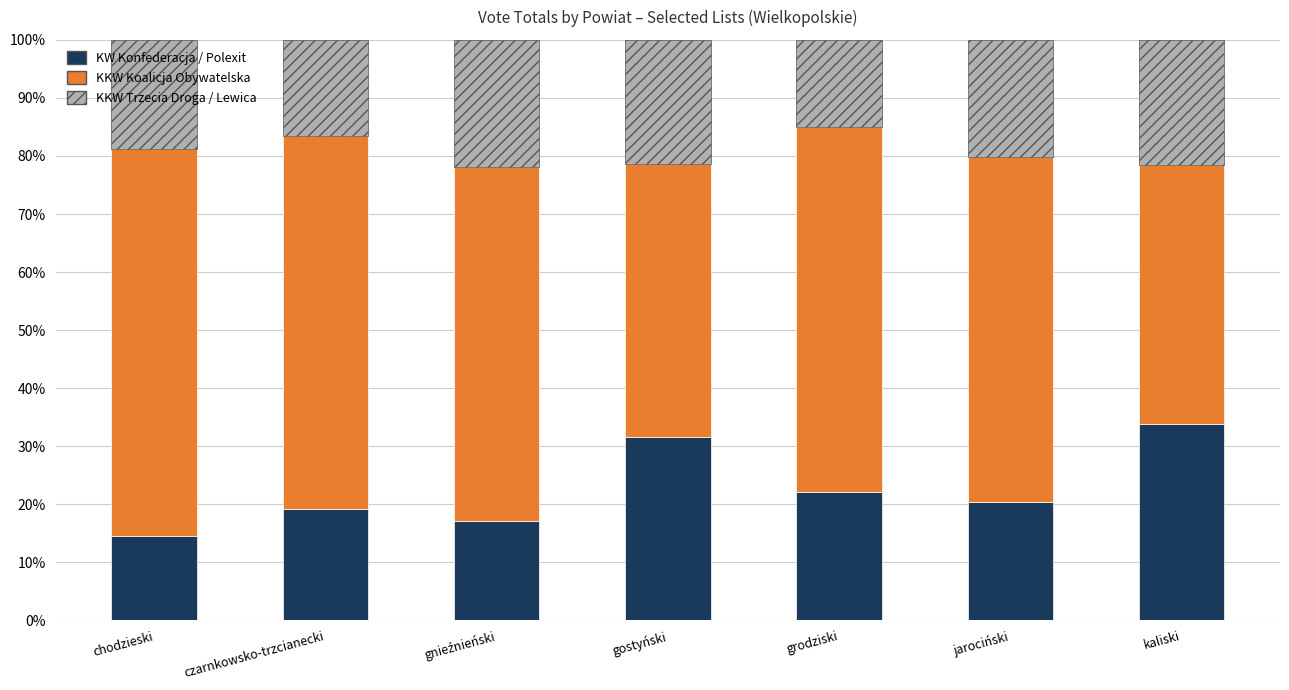

What is the difference between the KW Konfederacja / Polexit values at kaliski and czarnkowsko-trzcianecki?

14.6